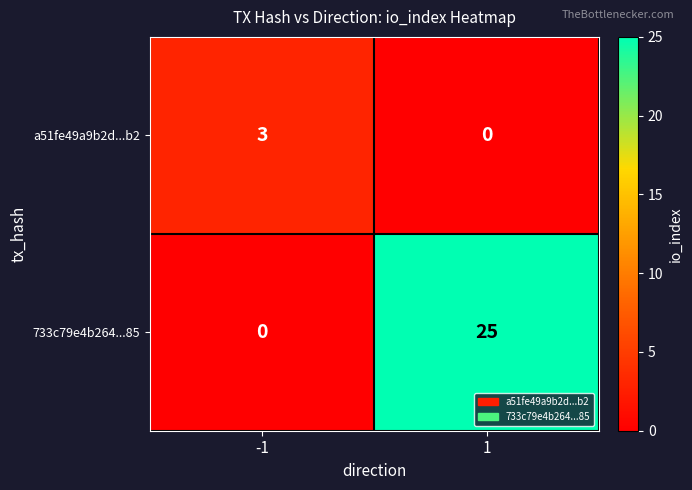

Count the number of data series in this chart.

2